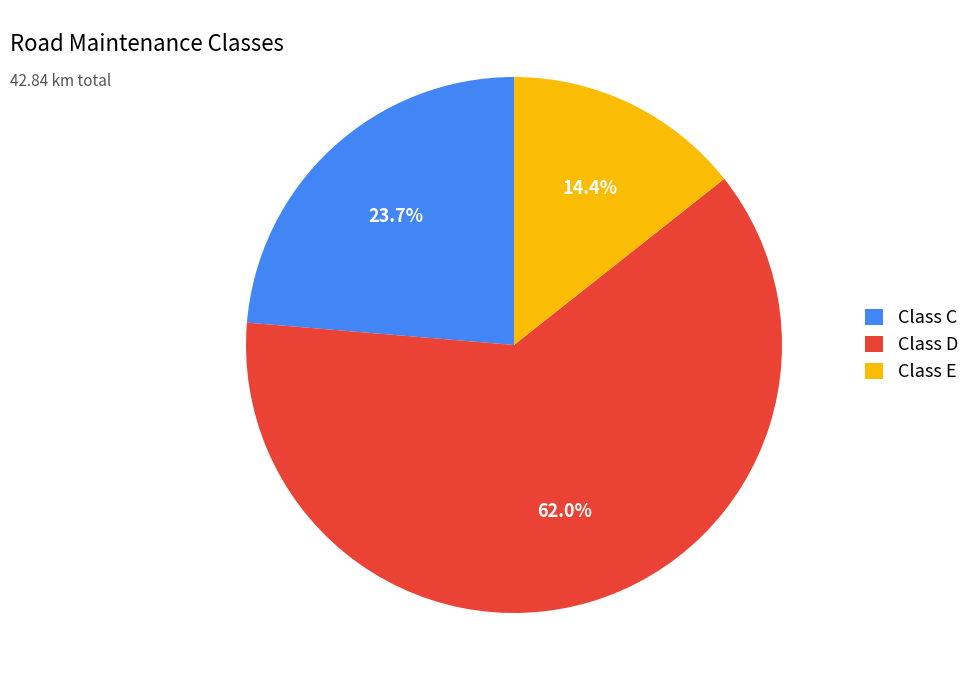

What portion of the pie excludes Class C?

76.3%